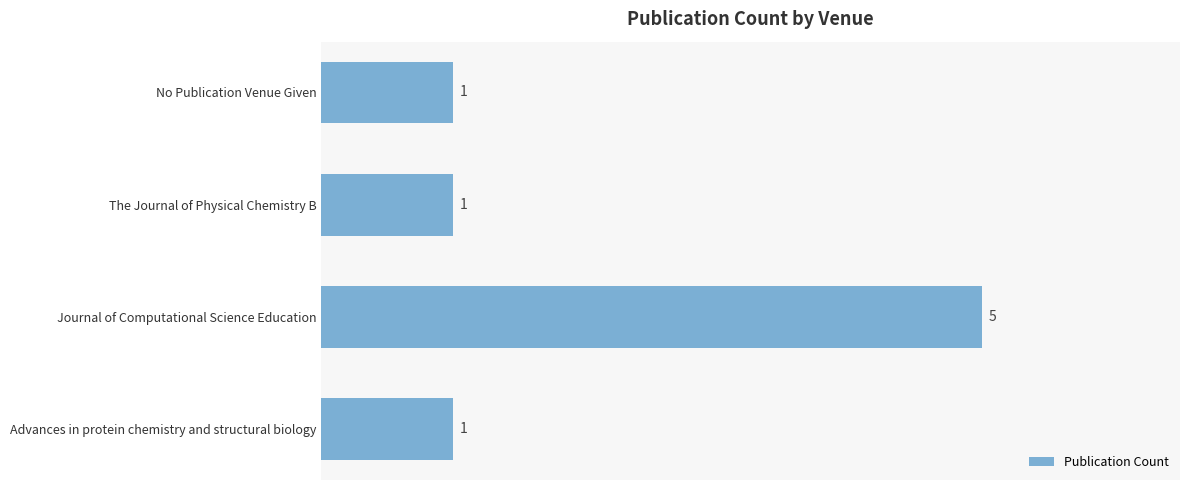

What is the difference between the maximum and minimum values?

4